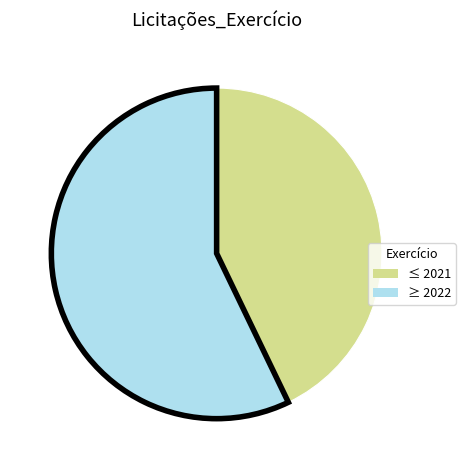

Count the number of slices in the pie.

2